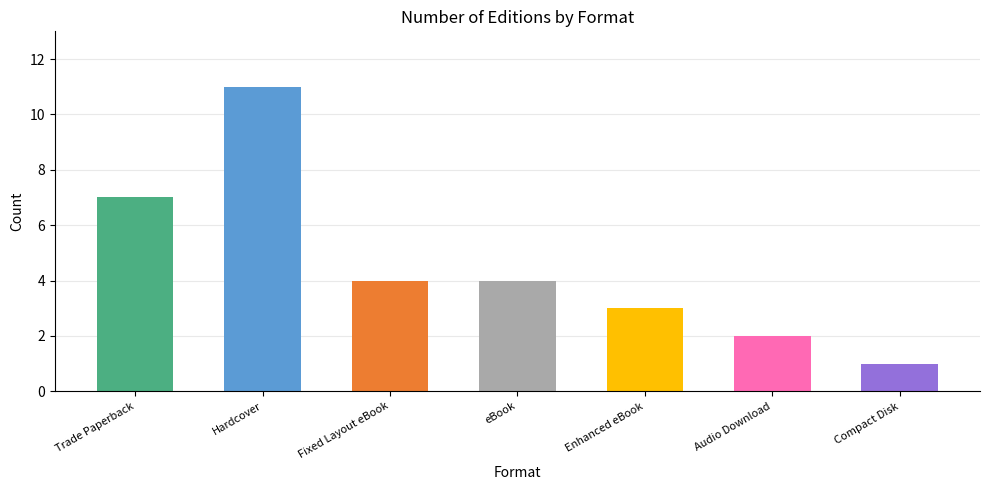

Is it true that the value at Hardcover is 11?

True